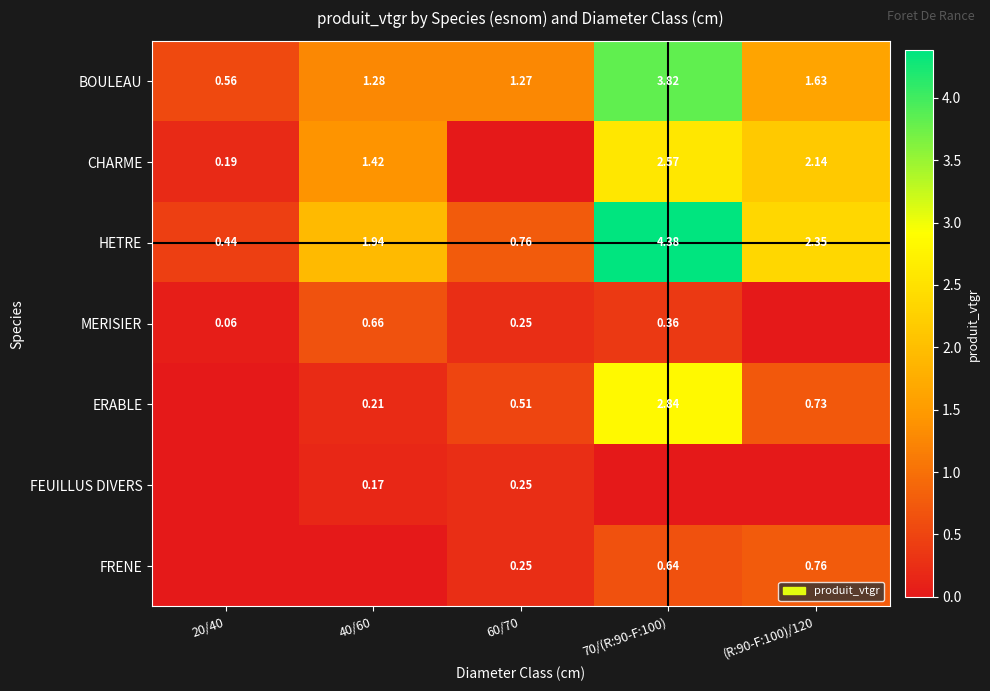

Is the value of BOULEAU at 70/(R:90-F:100) greater than the value of MERISIER at 20/40?

Yes